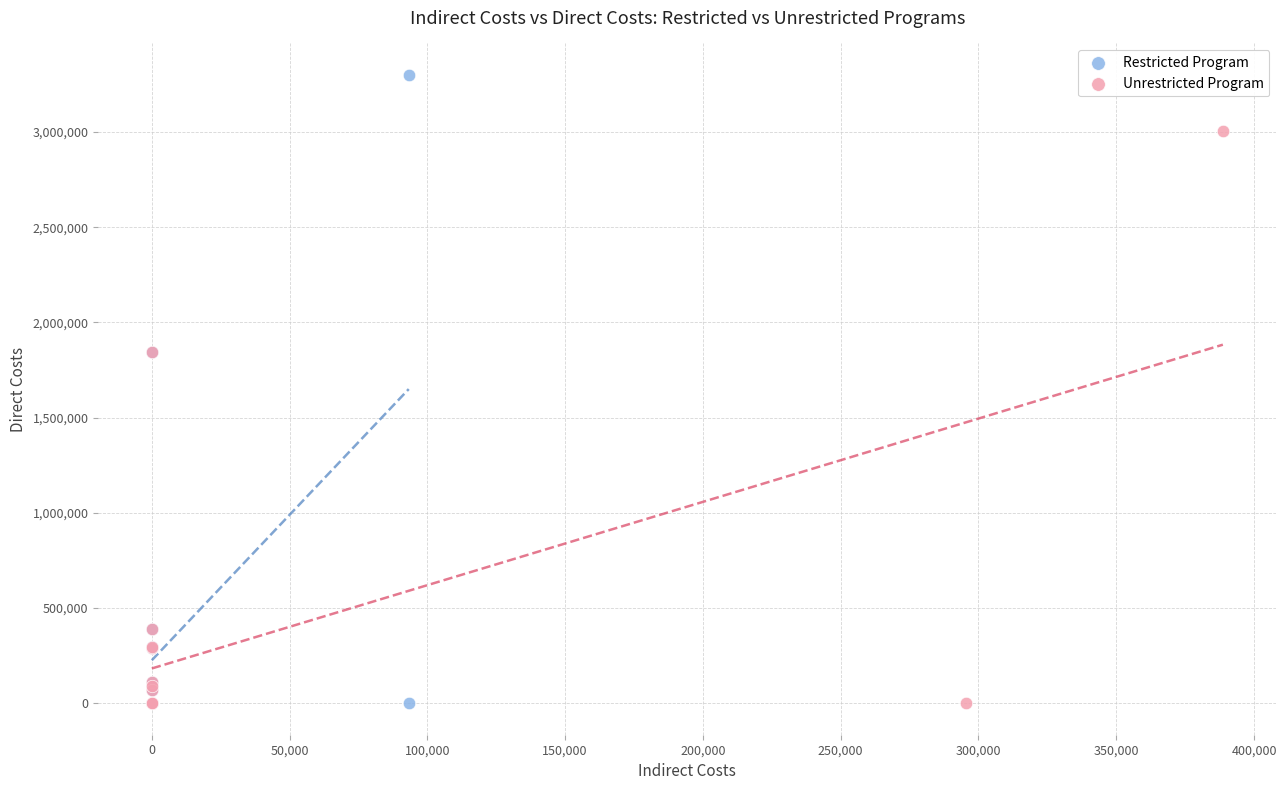

Which series reaches the maximum Y coordinate?

Restricted Program